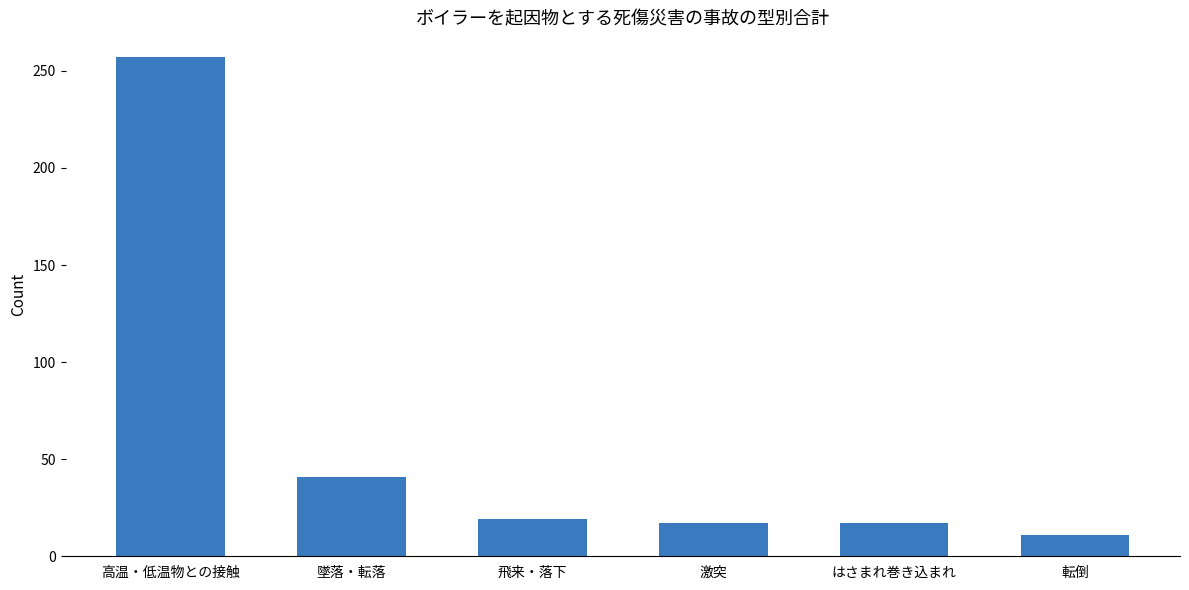

Reading left to right, transcribe all the data shown in this chart.

高温・低温物との接触=257	墜落・転落=41	飛来・落下=19	激突=17	はさまれ巻き込まれ=17	転倒=11